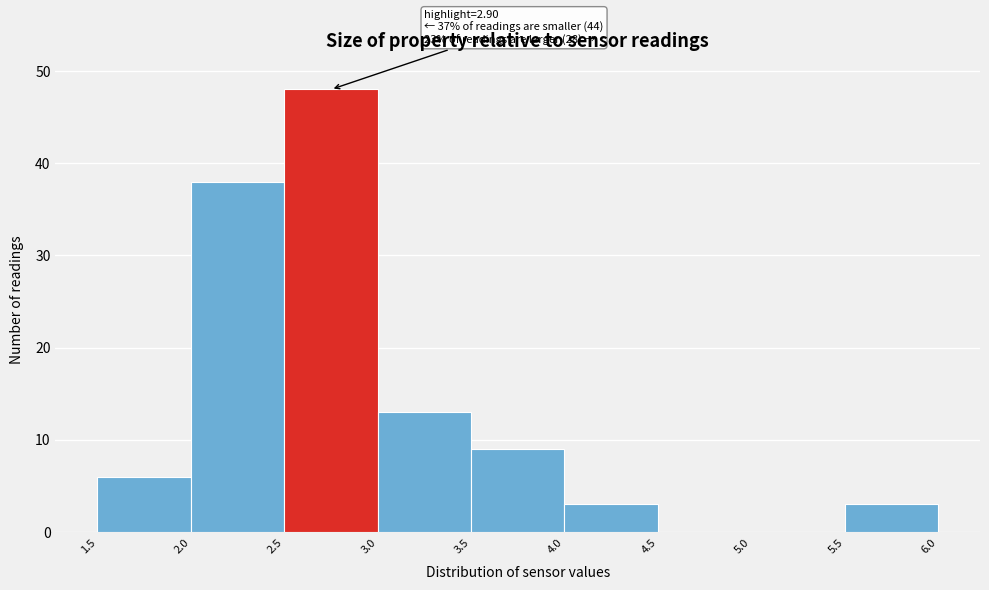

Which range on the x-axis has the tallest bar?

2.5 to 3.0